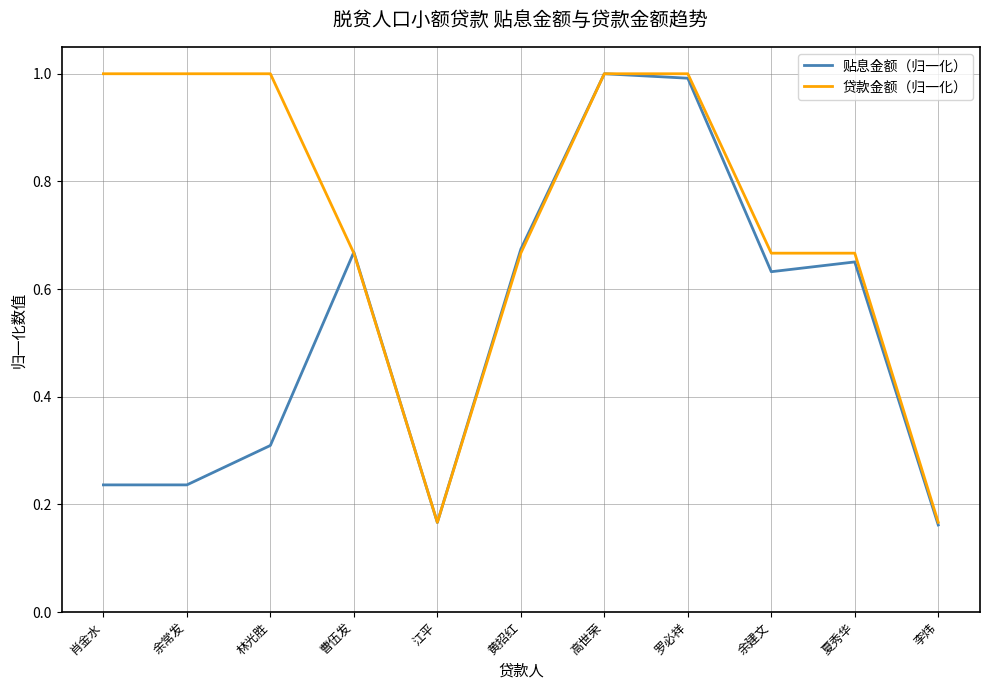

Where do 贴息金额（归一化） and 贷款金额（归一化） first cross each other?

林光胜 and 曹伍发